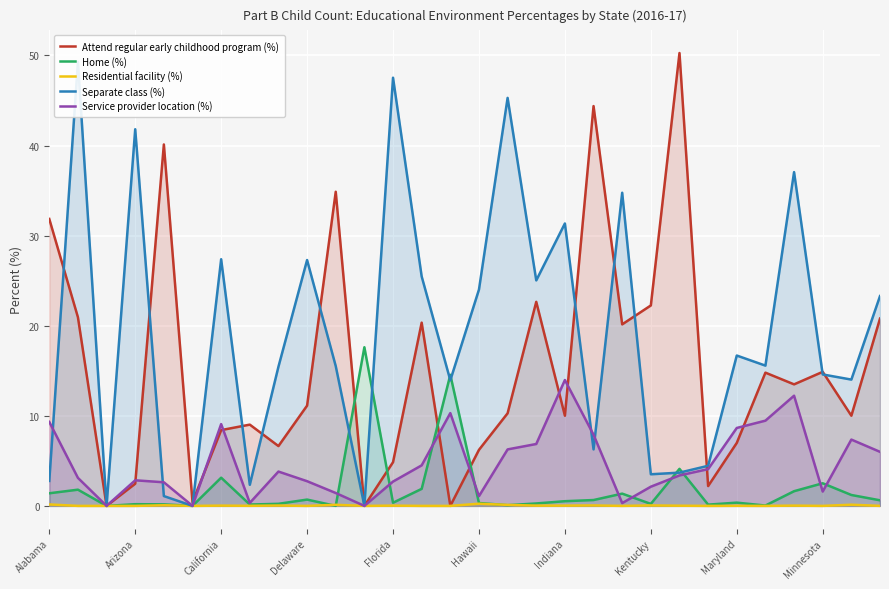

What is the highest value of the Attend regular early childhood program (%) series?

50.3